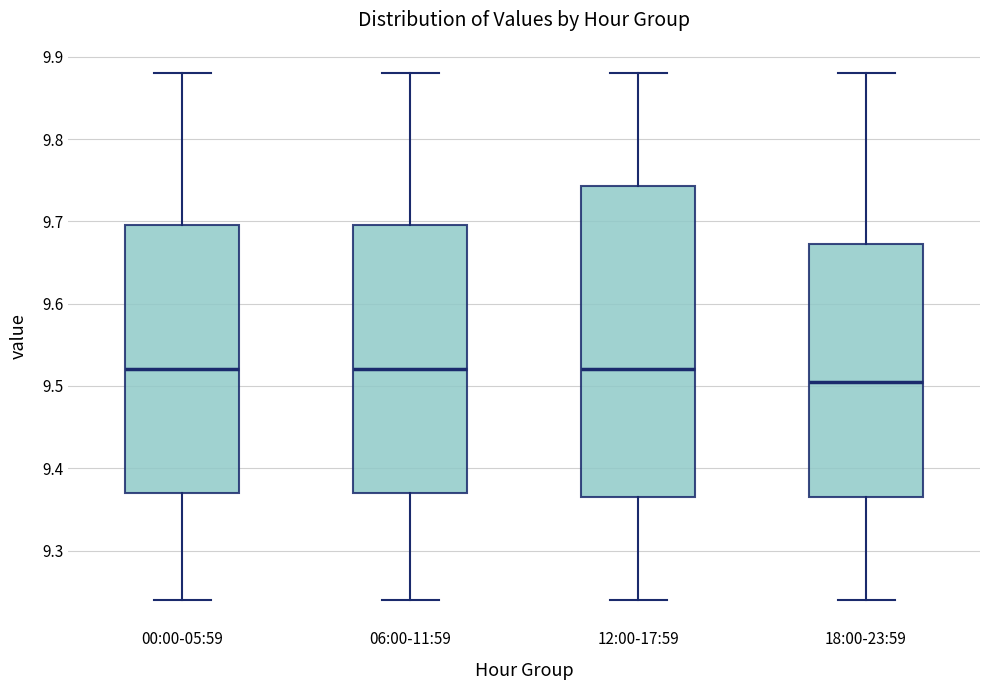

Where is the lower edge of the box for 12:00-17:59 on the y-axis? The values are not printed on the chart, so give them approximately, as read against the axis.

9.37